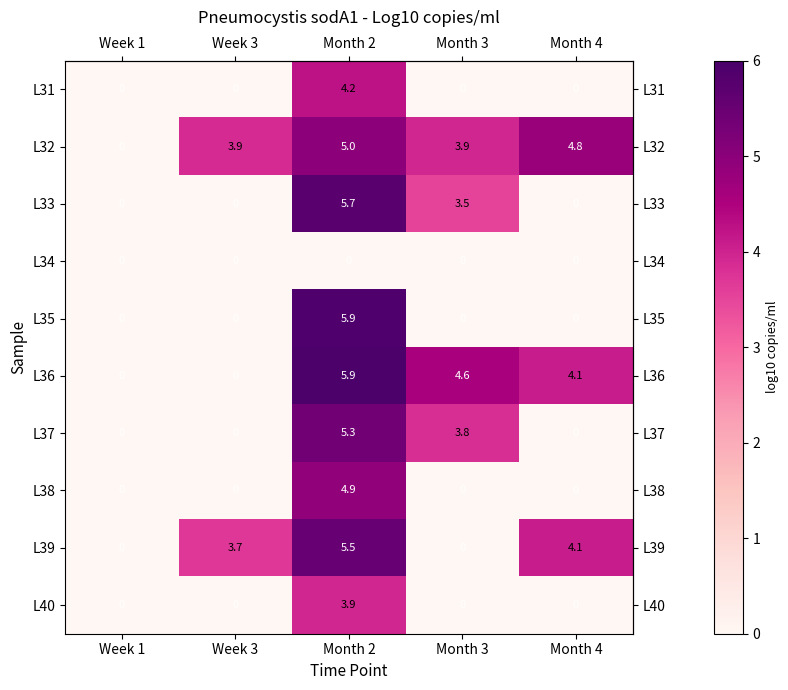

Is it true that L36 equals 3.3 at Month 2?

False